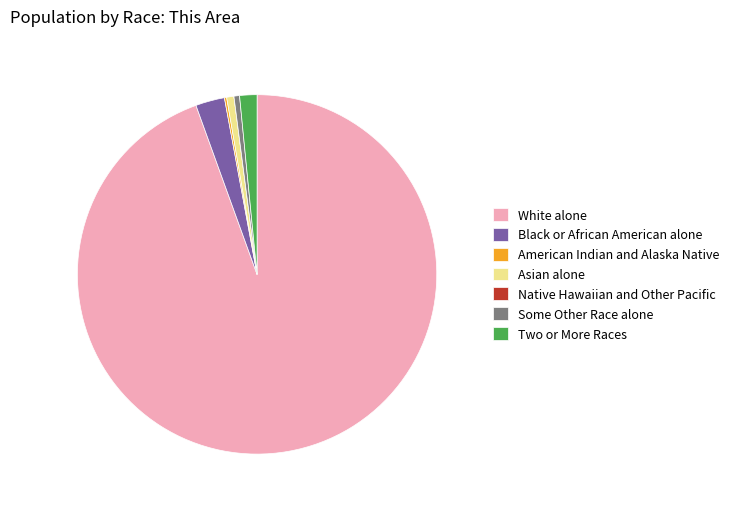

Is it true that Black or African American alone is 3% of the pie?

True